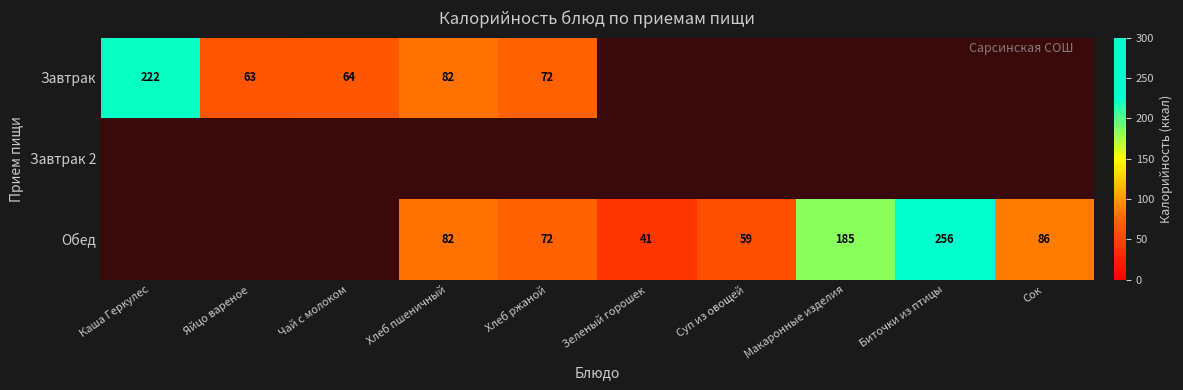

How many series are shown in this chart?

3